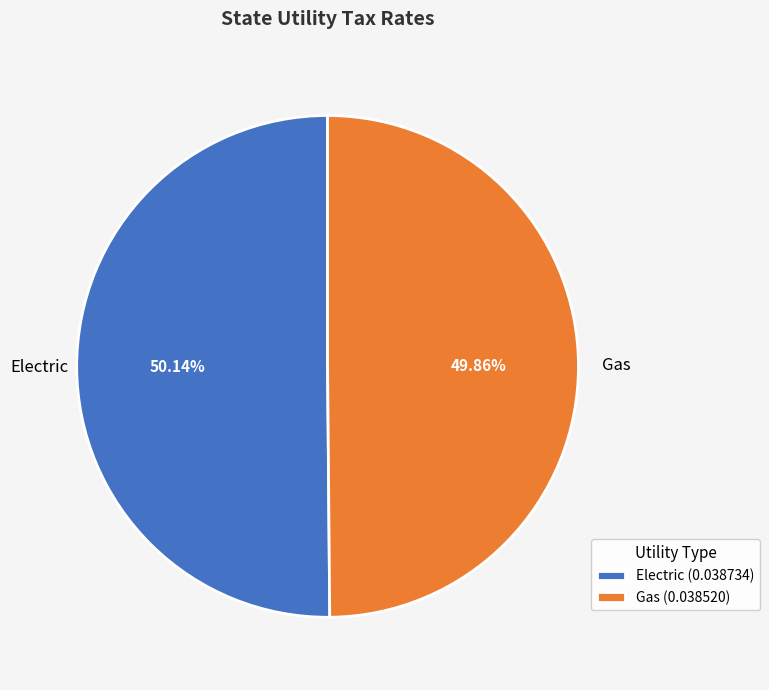

Is it true that Gas is 58% of the pie?

False